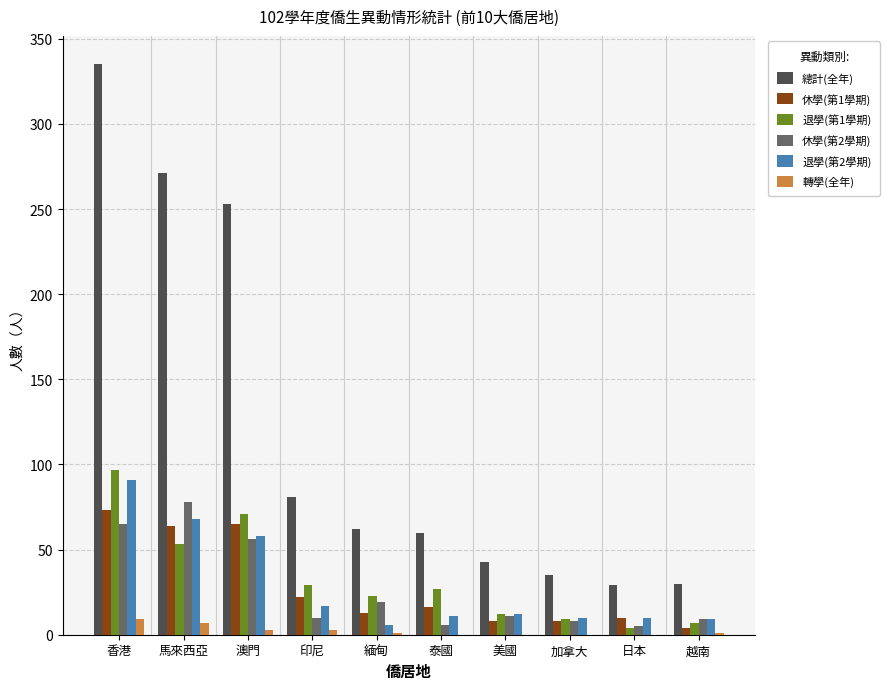

What are all the series names shown in the legend?

總計(全年), 休學(第1學期), 退學(第1學期), 休學(第2學期), 退學(第2學期), 轉學(全年)